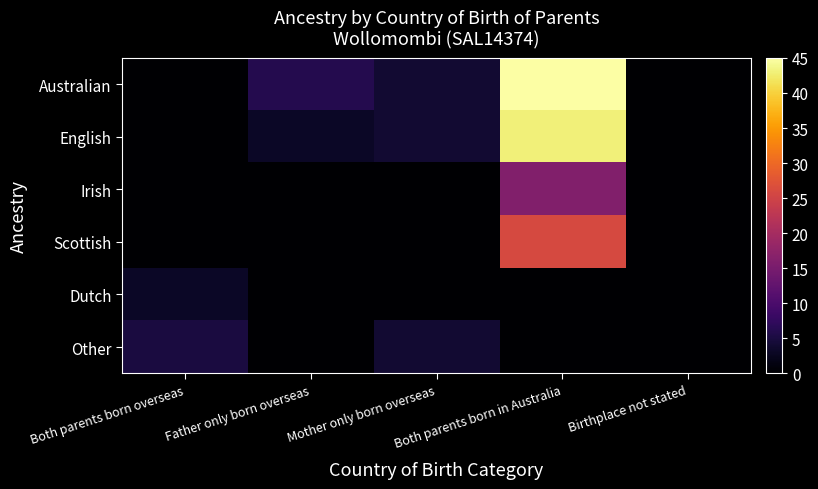

Which has a higher value, Mother only born overseas or Father only born overseas?

Father only born overseas